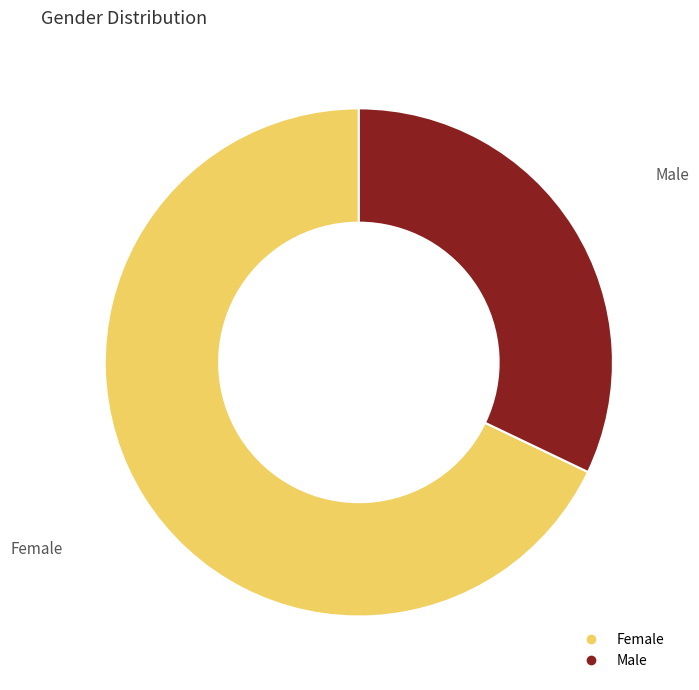

The Female slice represents 68% of the pie. True or false?

True